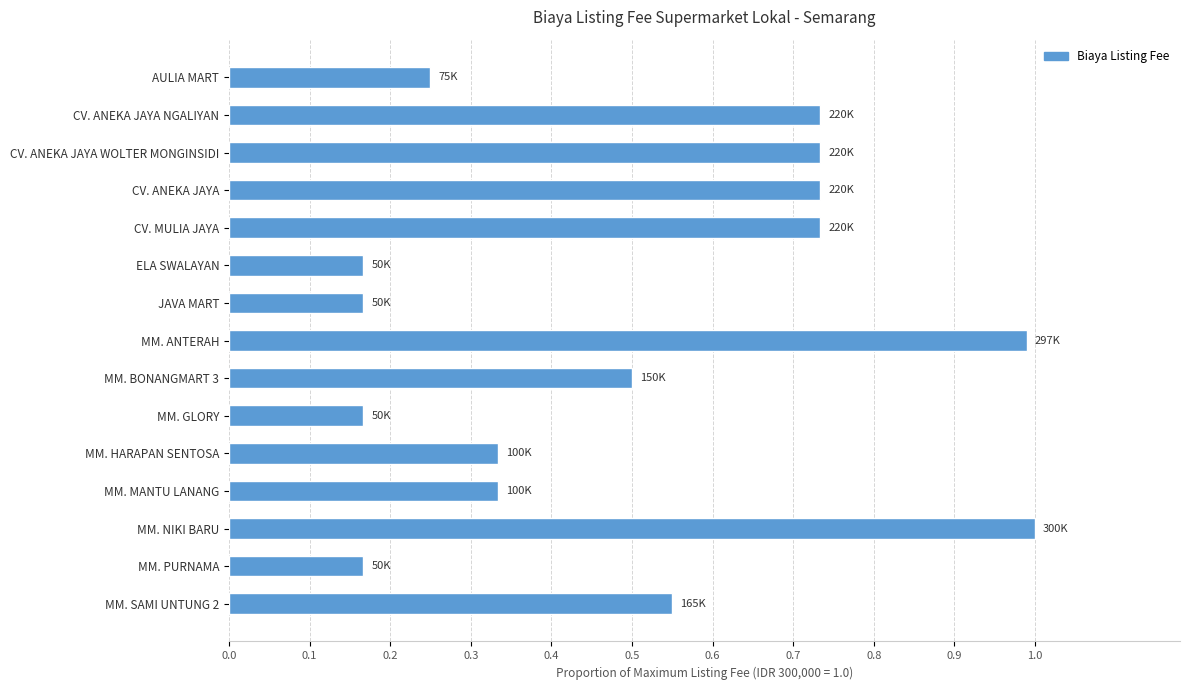

Which category has the highest value across all series?

MM. NIKI BARU